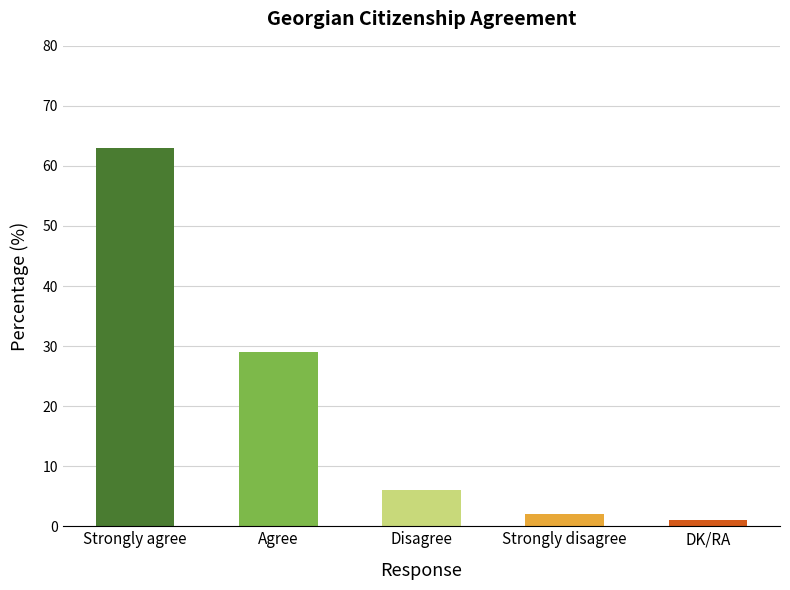

Reading right to left, list all the values displayed in this chart.

DK/RA=1	Strongly disagree=2	Disagree=6	Agree=29	Strongly agree=63